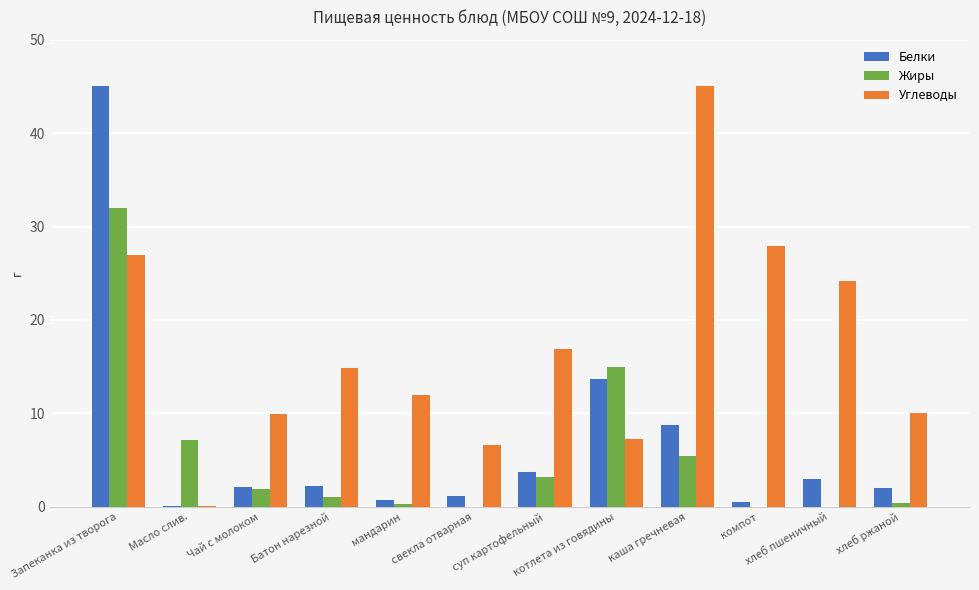

Is the value of Жиры at котлета из говядины greater than the value of Белки at хлеб ржаной?

Yes